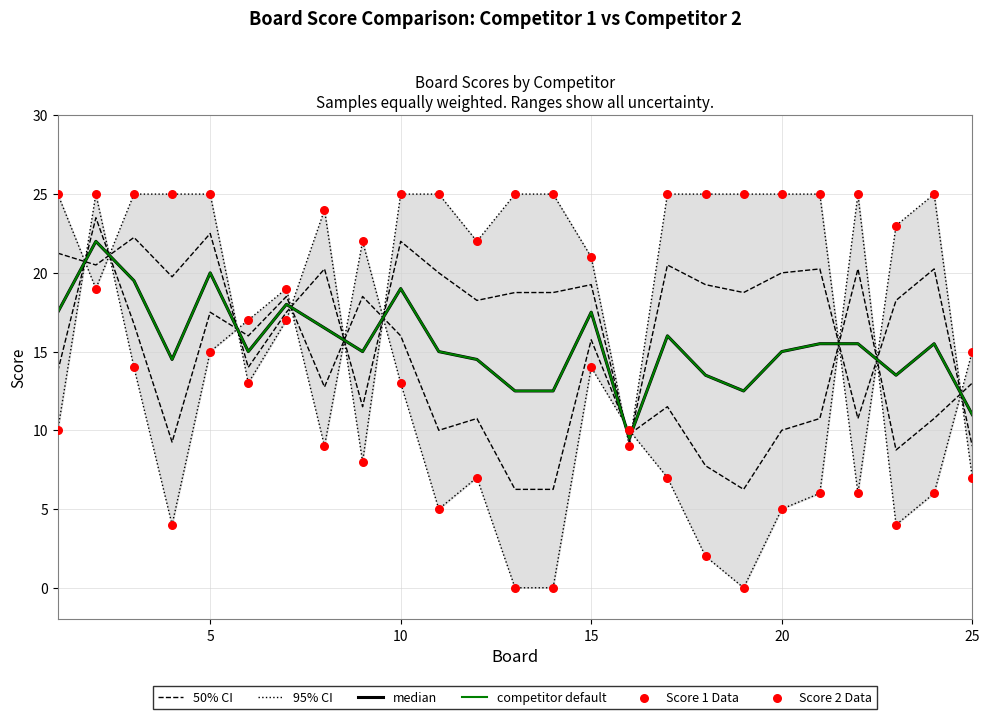

At how many categories does at least one series exceed 22?

18